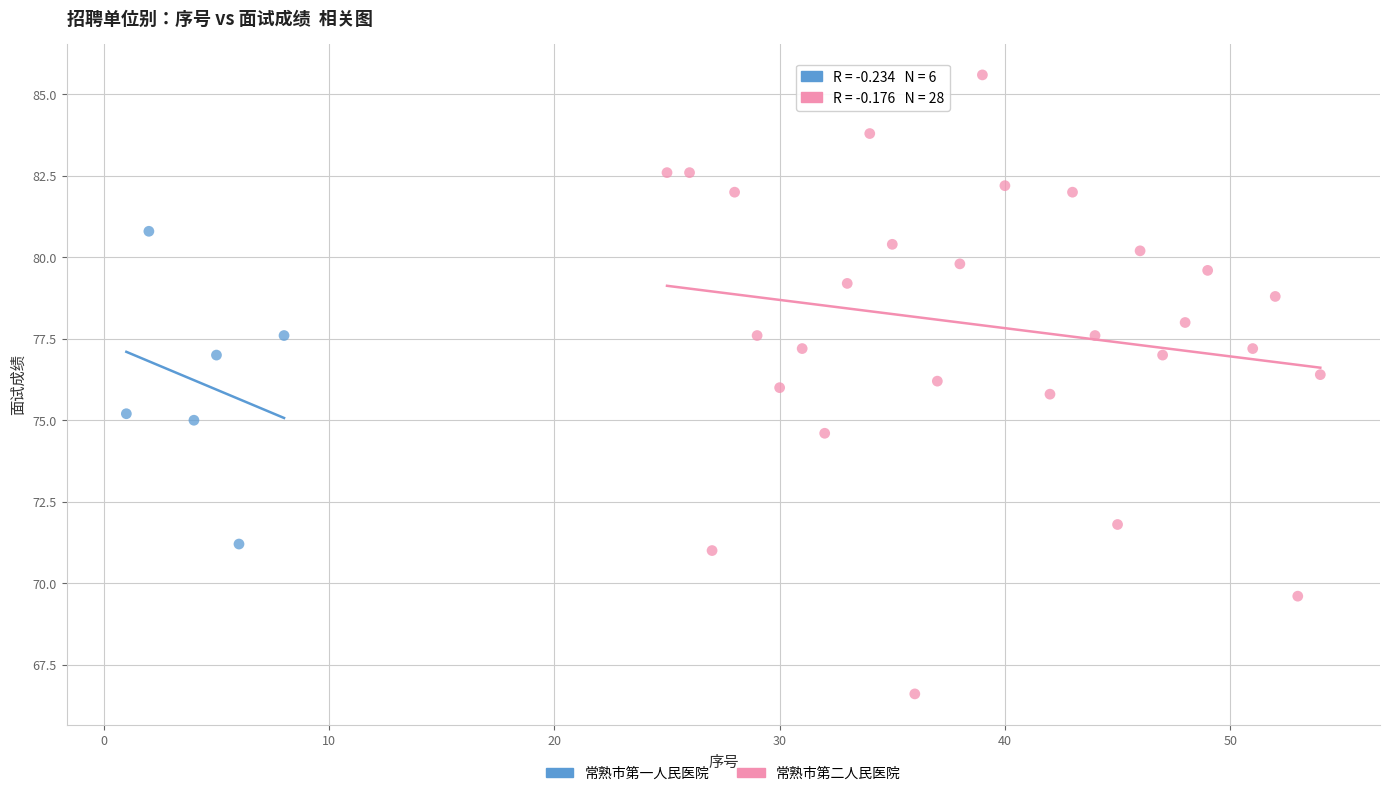

Which series contains the lowest Y value?

常熟市第二人民医院